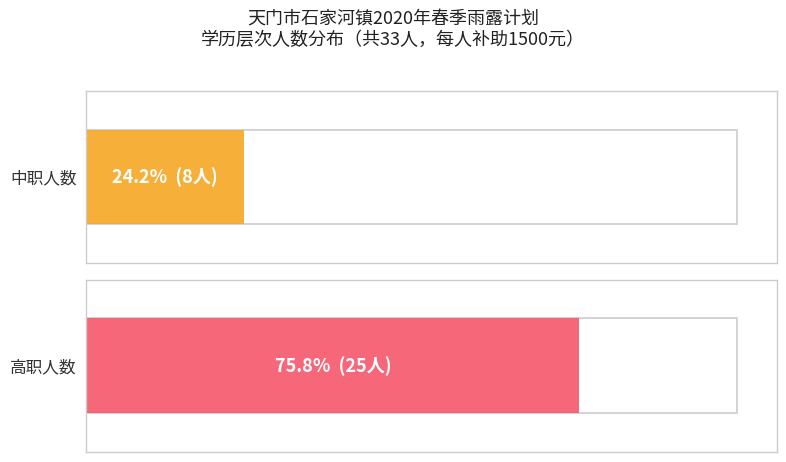

Between 中职 and 高职, which series saw the biggest shift?

中职